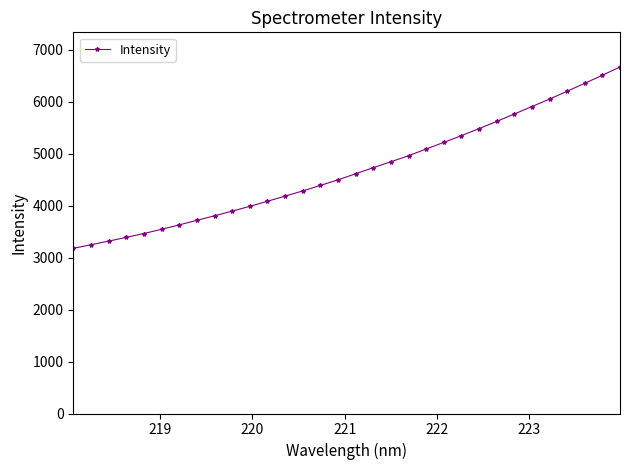

What is the average value?

4688.5